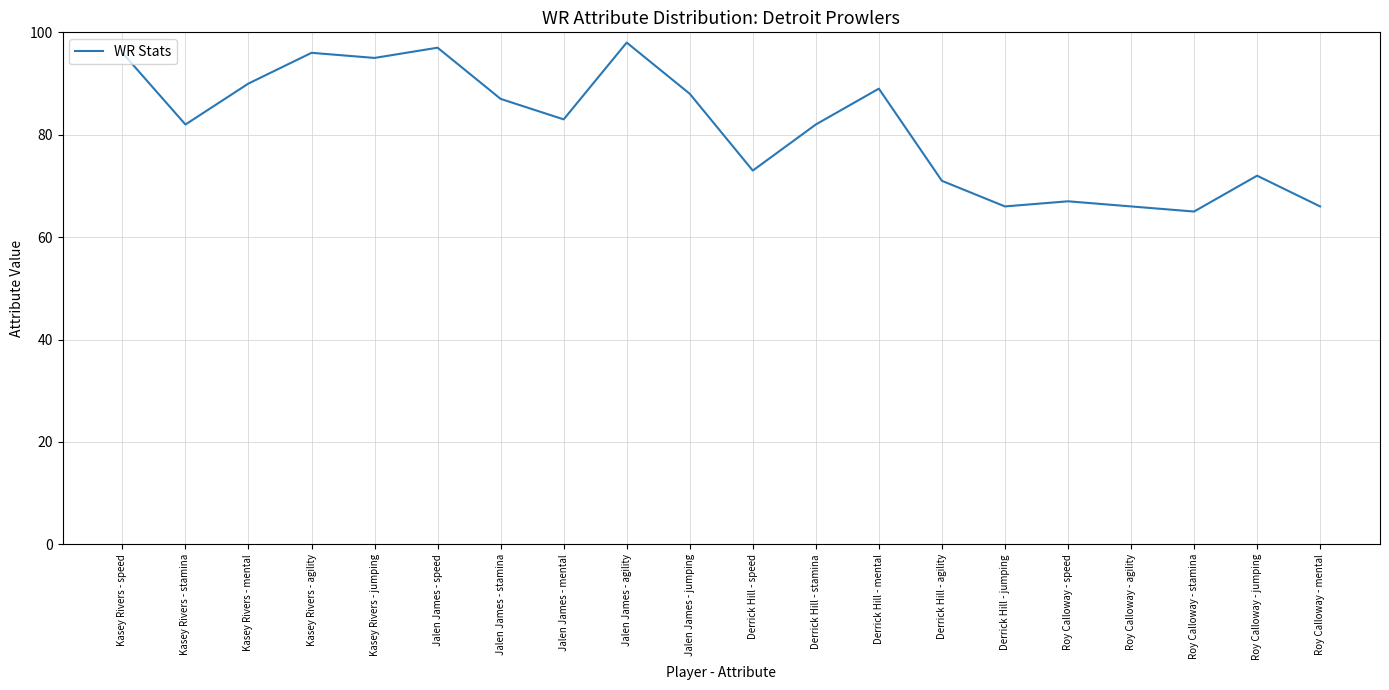

Reading right to left, what are all the values shown in this chart?

Roy Calloway - mental=66	Roy Calloway - jumping=72	Roy Calloway - stamina=65	Roy Calloway - agility=66	Roy Calloway - speed=67	Derrick Hill - jumping=66	Derrick Hill - agility=71	Derrick Hill - mental=89	Derrick Hill - stamina=82	Derrick Hill - speed=73	Jalen James - jumping=88	Jalen James - agility=98	Jalen James - mental=83	Jalen James - stamina=87	Jalen James - speed=97	Kasey Rivers - jumping=95	Kasey Rivers - agility=96	Kasey Rivers - mental=90	Kasey Rivers - stamina=82	Kasey Rivers - speed=96